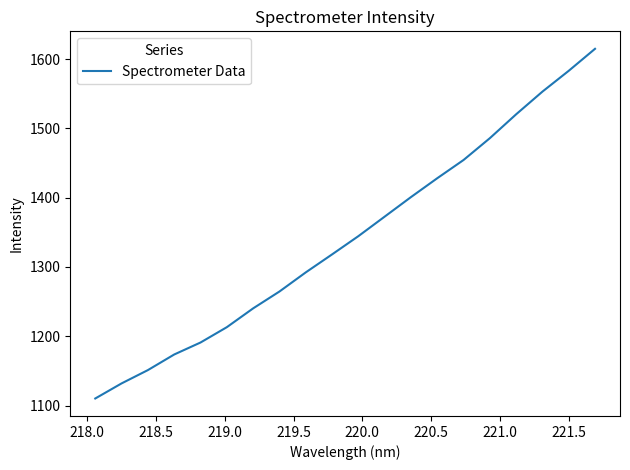

What is the average value?

1342.2